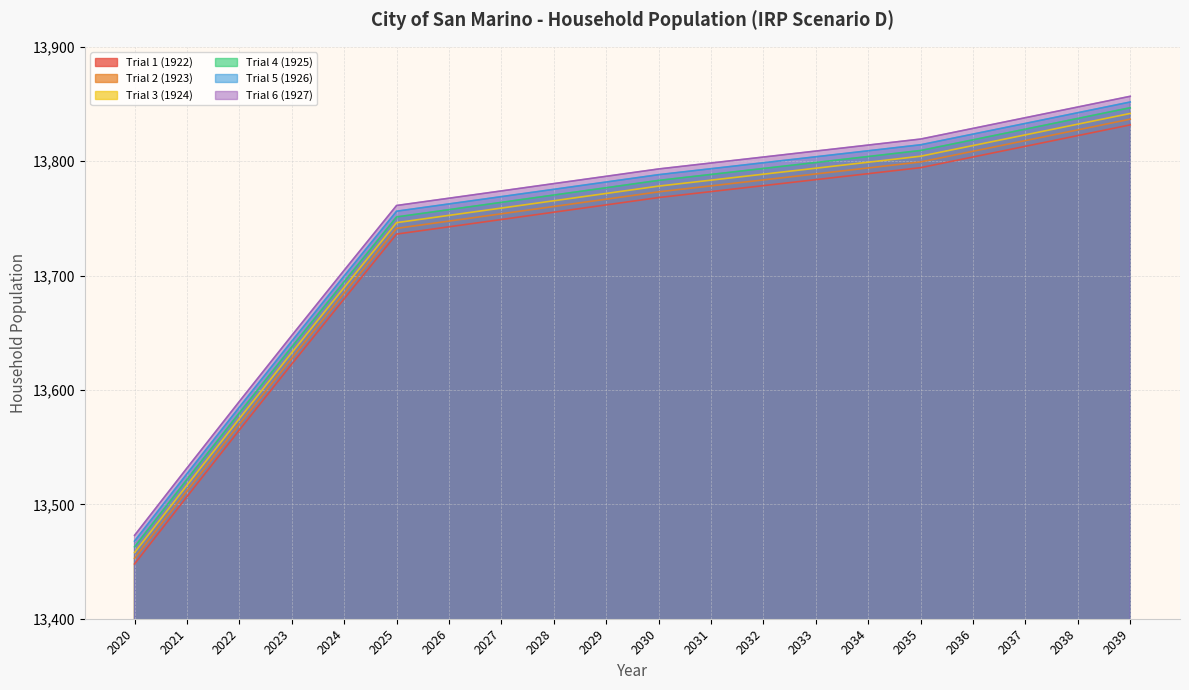

What is the value of the Trial 4 (1925) point at the 19th from the left?

13837.4